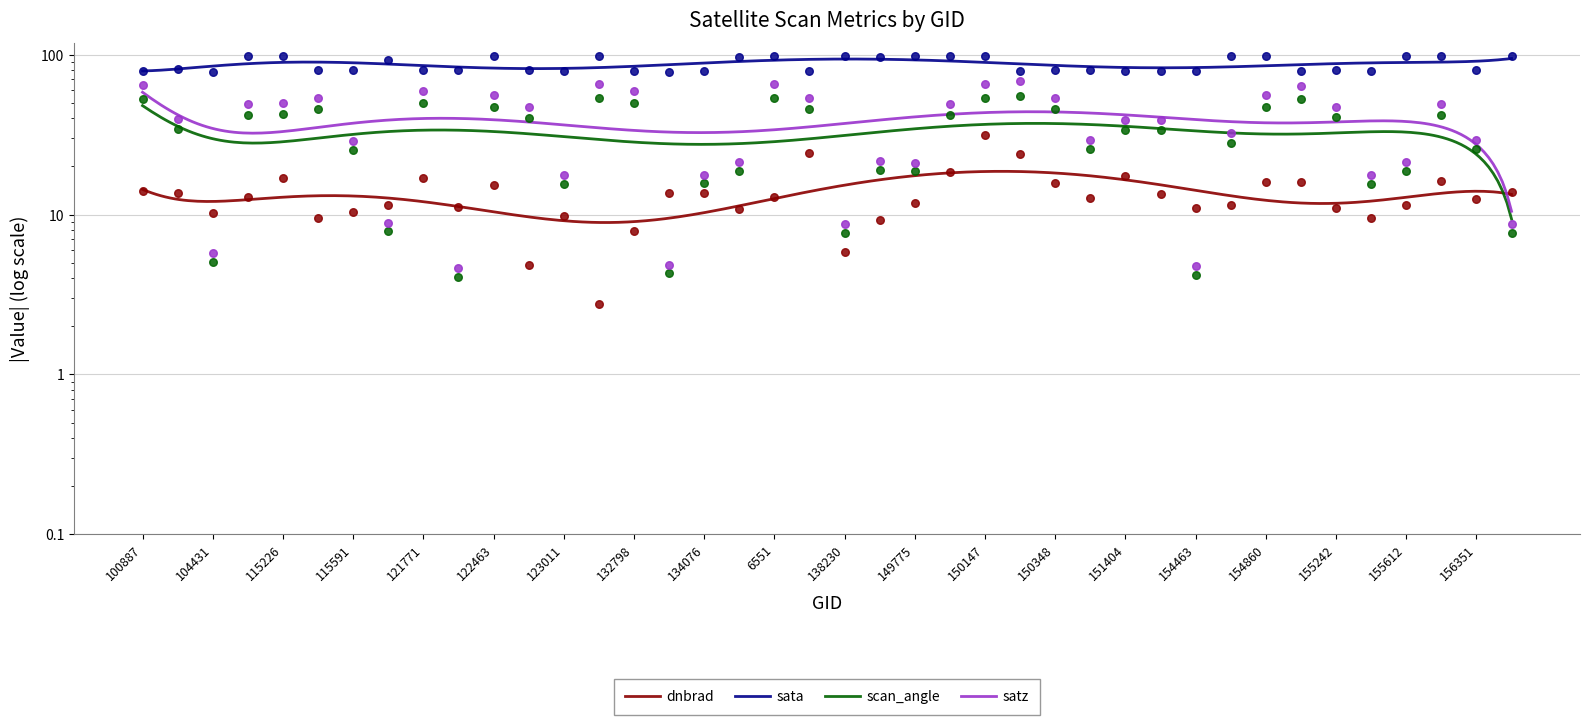

What is the total value across all series at 123011?

122.3